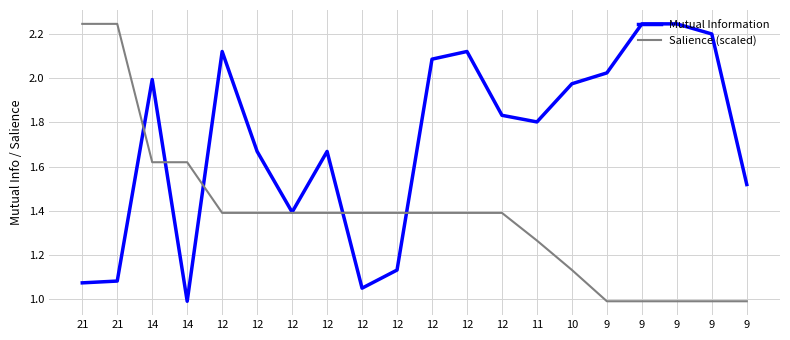

How many lines are shown in the chart?

2